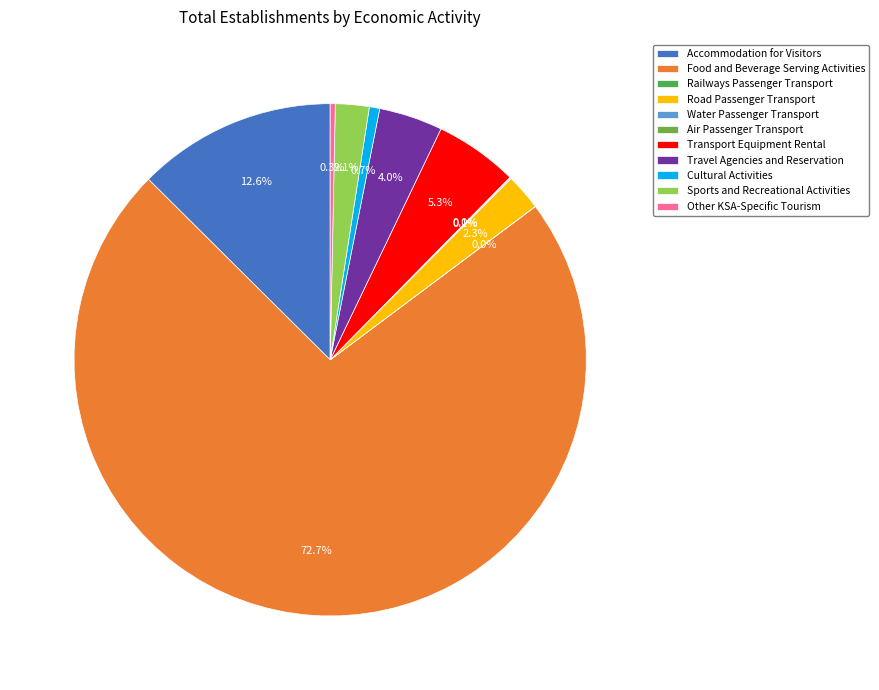

Is Food and Beverage Serving Activities the majority of the pie?

Yes